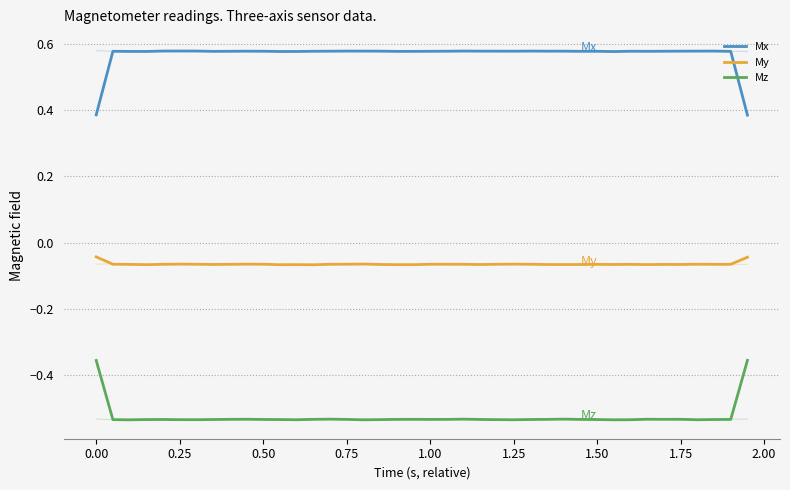

Reading left to right, transcribe all the data shown in this chart.

Mx: 0.4	0.6	0.6	0.6	0.6	0.6	0.6	0.6	0.6	0.6	0.6	0.6	0.6	0.6	0.6	0.6	0.6	0.6	0.6	0.6	0.6	0.6	0.6	0.6	0.6	0.6	0.6	0.6	0.6	0.6	0.6	0.6	0.6	0.6	0.6	0.6	0.6	0.6	0.6	0.4
My: -0.0	-0.1	-0.1	-0.1	-0.1	-0.1	-0.1	-0.1	-0.1	-0.1	-0.1	-0.1	-0.1	-0.1	-0.1	-0.1	-0.1	-0.1	-0.1	-0.1	-0.1	-0.1	-0.1	-0.1	-0.1	-0.1	-0.1	-0.1	-0.1	-0.1	-0.1	-0.1	-0.1	-0.1	-0.1	-0.1	-0.1	-0.1	-0.1	-0.0
Mz: -0.4	-0.5	-0.5	-0.5	-0.5	-0.5	-0.5	-0.5	-0.5	-0.5	-0.5	-0.5	-0.5	-0.5	-0.5	-0.5	-0.5	-0.5	-0.5	-0.5	-0.5	-0.5	-0.5	-0.5	-0.5	-0.5	-0.5	-0.5	-0.5	-0.5	-0.5	-0.5	-0.5	-0.5	-0.5	-0.5	-0.5	-0.5	-0.5	-0.4